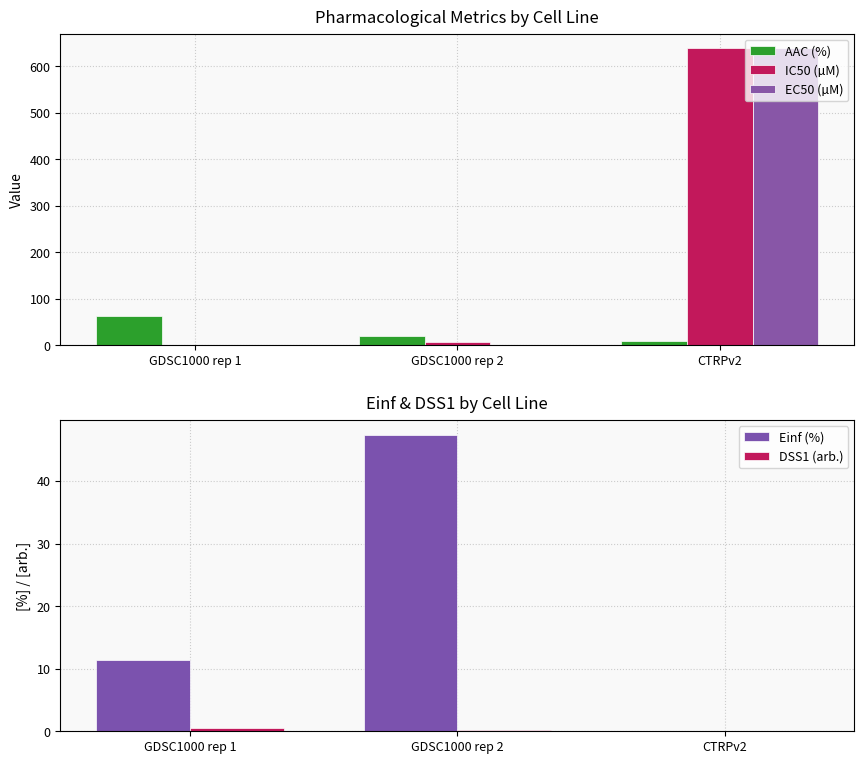

Rank the series by their maximum value, from lowest to highest.

DSS1 (arb.), Einf (%), AAC (%), IC50 (µM), EC50 (µM)